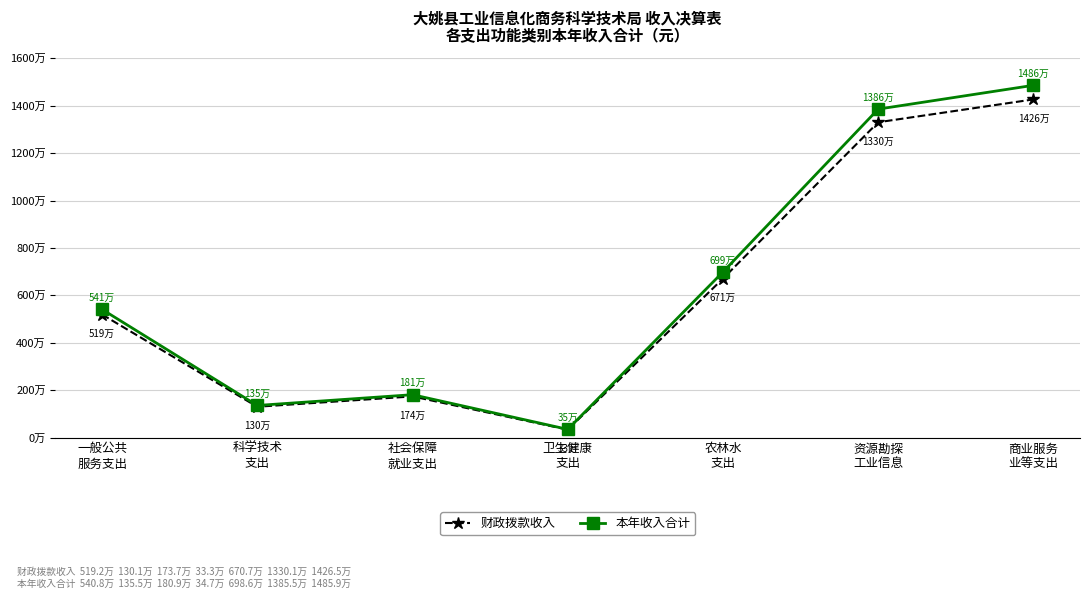

Which series has the largest total across all categories?

本年收入合计